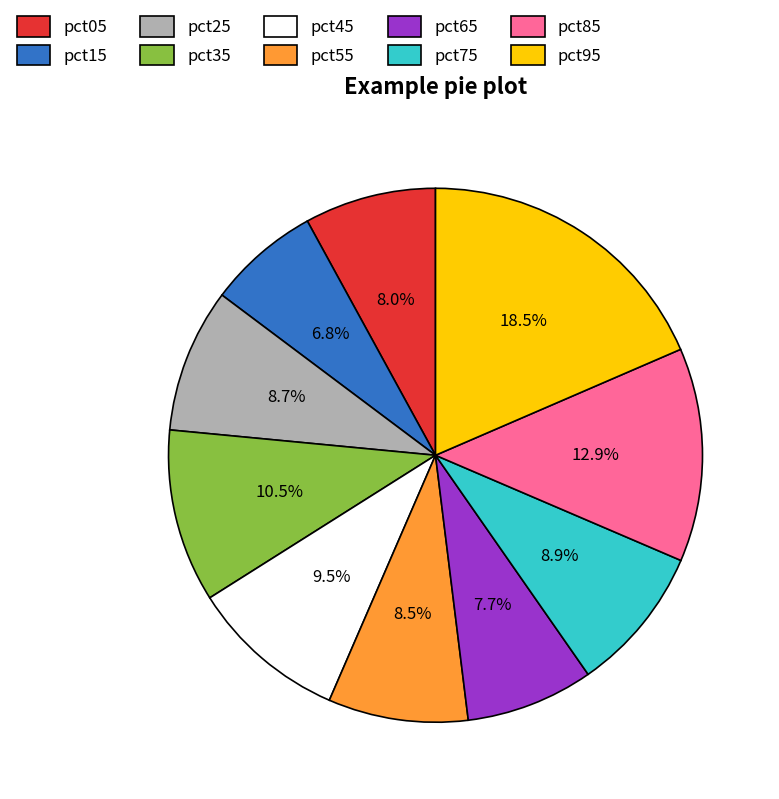

Is the sum of pct85 and pct35 greater than half?

No